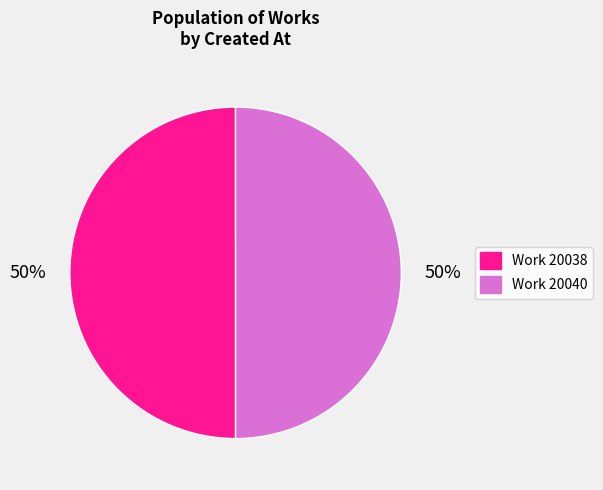

To the nearest percent, what is the average slice percentage?

50%